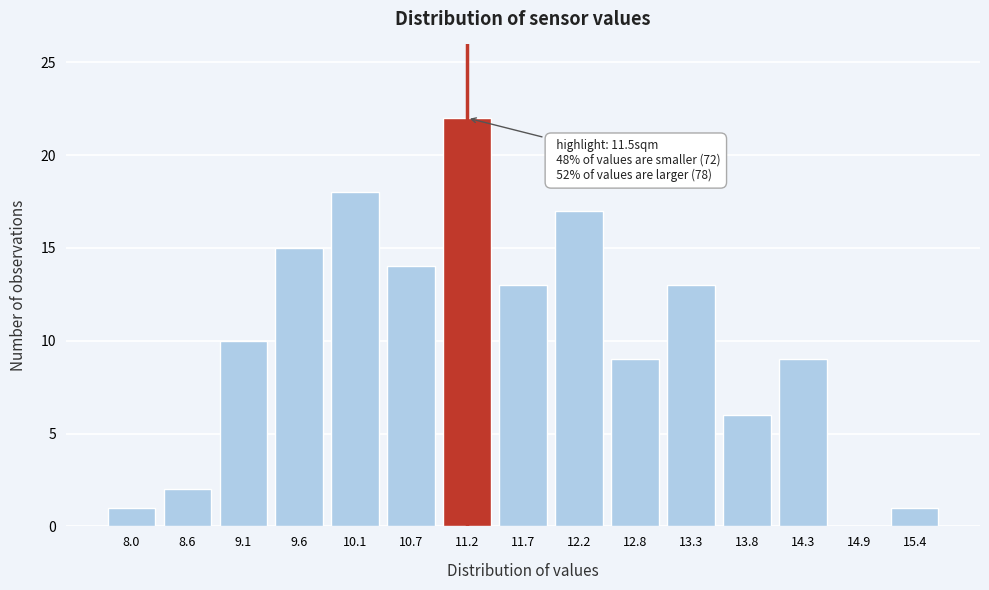

Reading right to left, transcribe all the data shown in this chart.

15.4=1	14.9=0	14.3=9	13.8=6	13.3=13	12.8=9	12.2=17	11.7=13	11.2=22	10.7=14	10.1=18	9.6=15	9.1=10	8.6=2	8.0=1